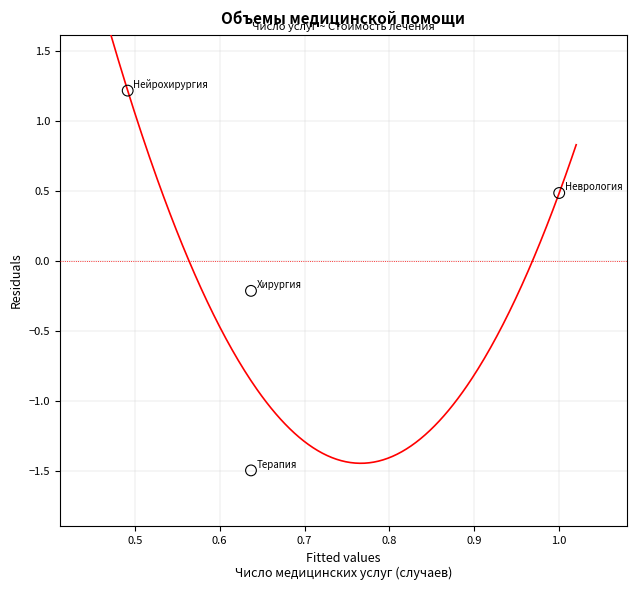

What is the average X value?

0.7